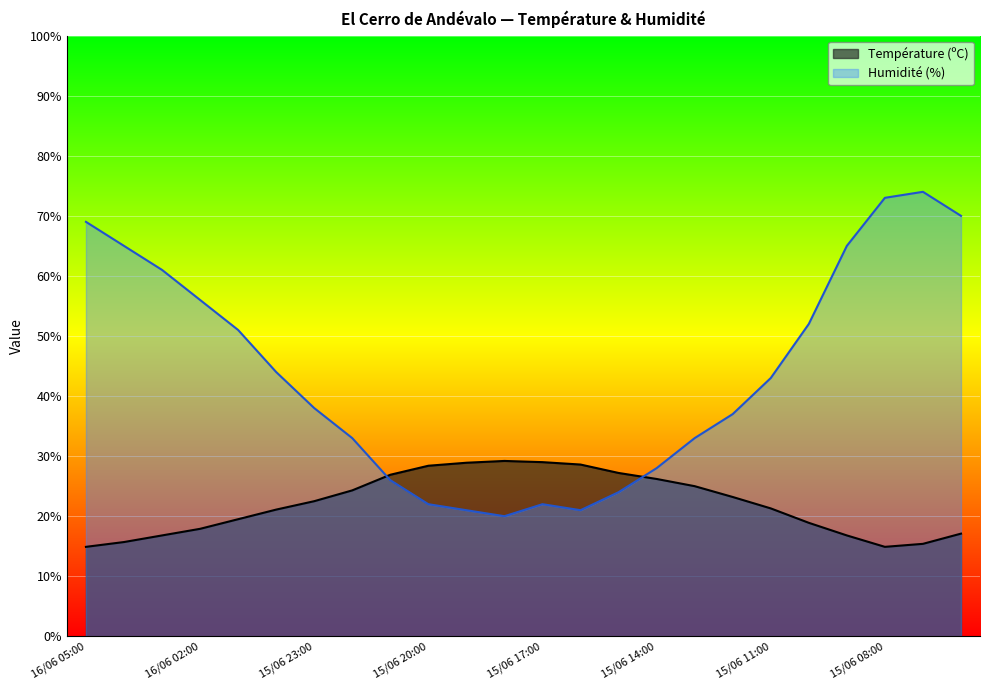

Where do Température (ºC) and Humidité (%) first cross each other?

15/06 22:00 and 15/06 21:00